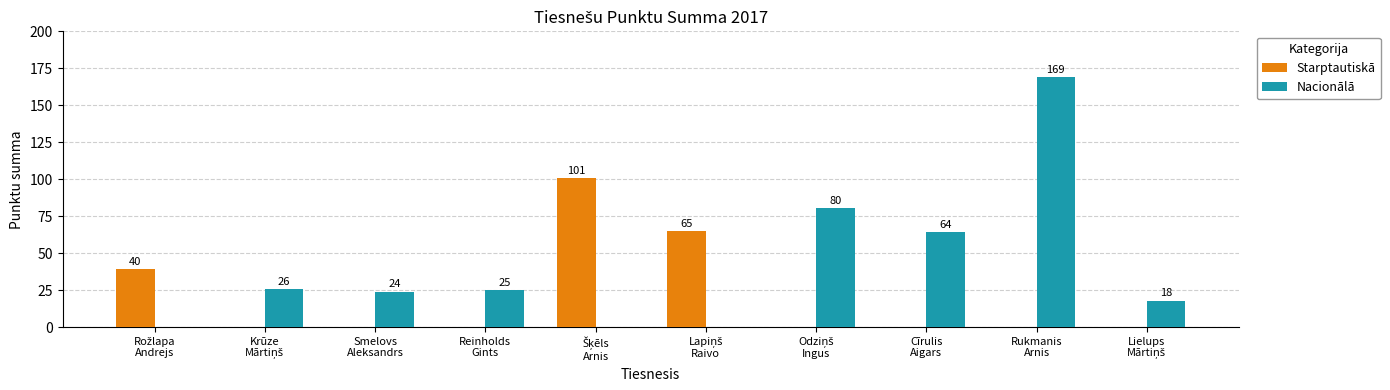

How many data points does each series have?

10